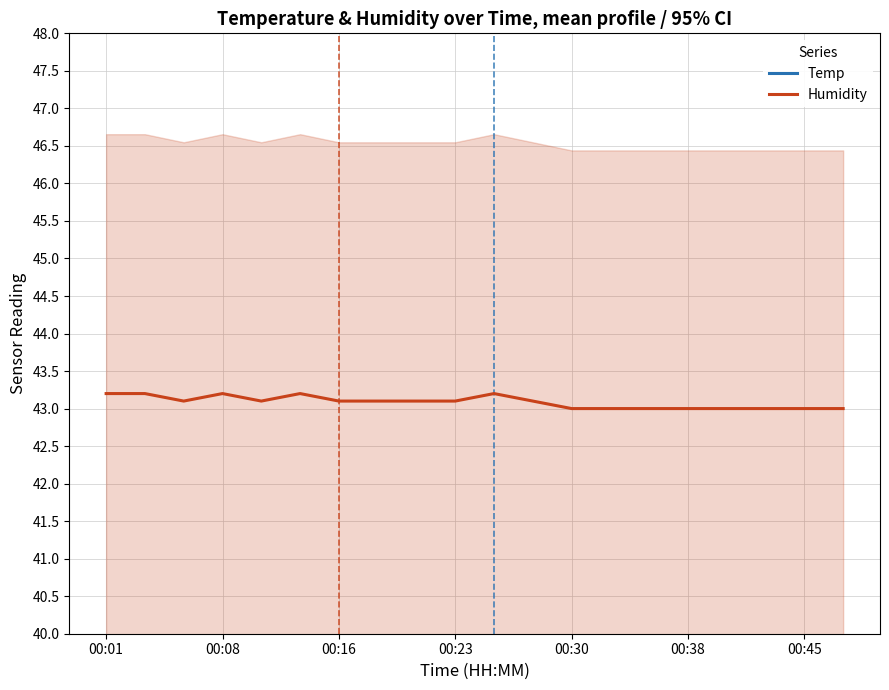

Which series has the widest spread of values?

Humidity